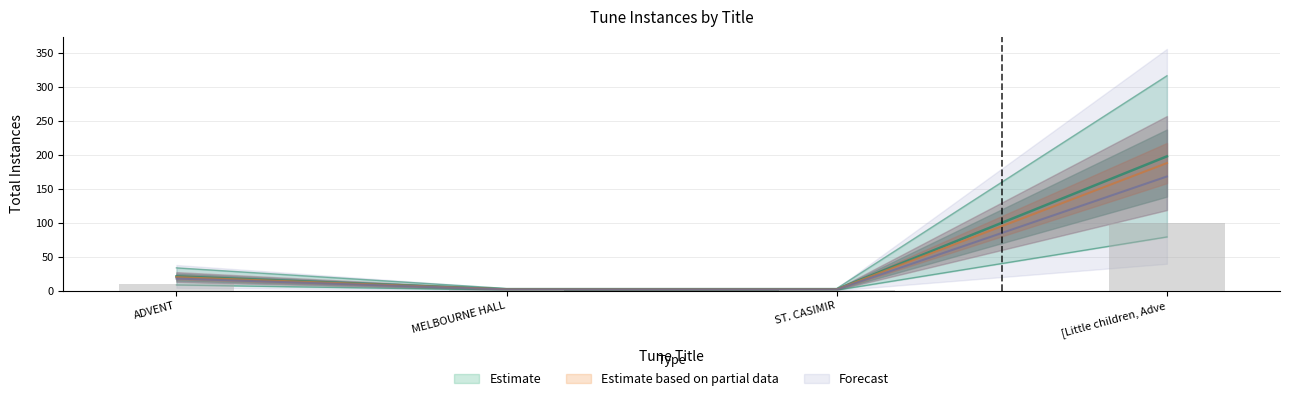

What is the lowest value of the ADVENT series?

21